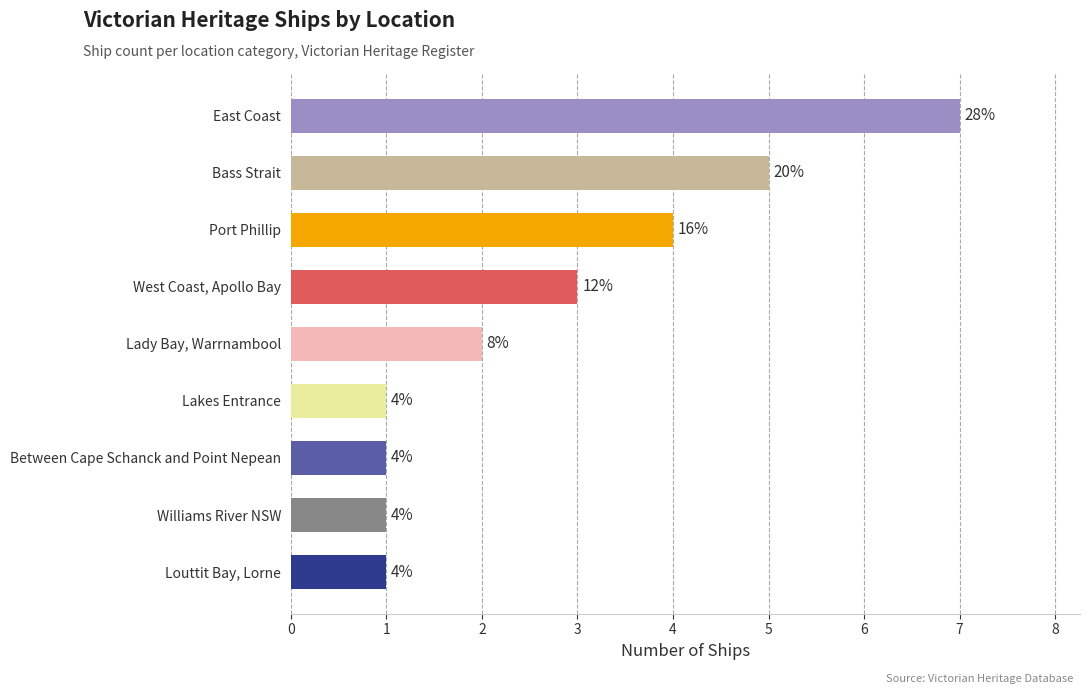

What is the average value?

3